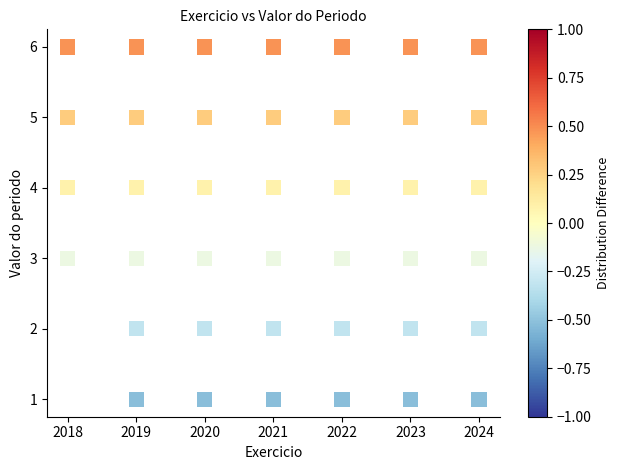

What is the range of Y values (max minus min)?

5